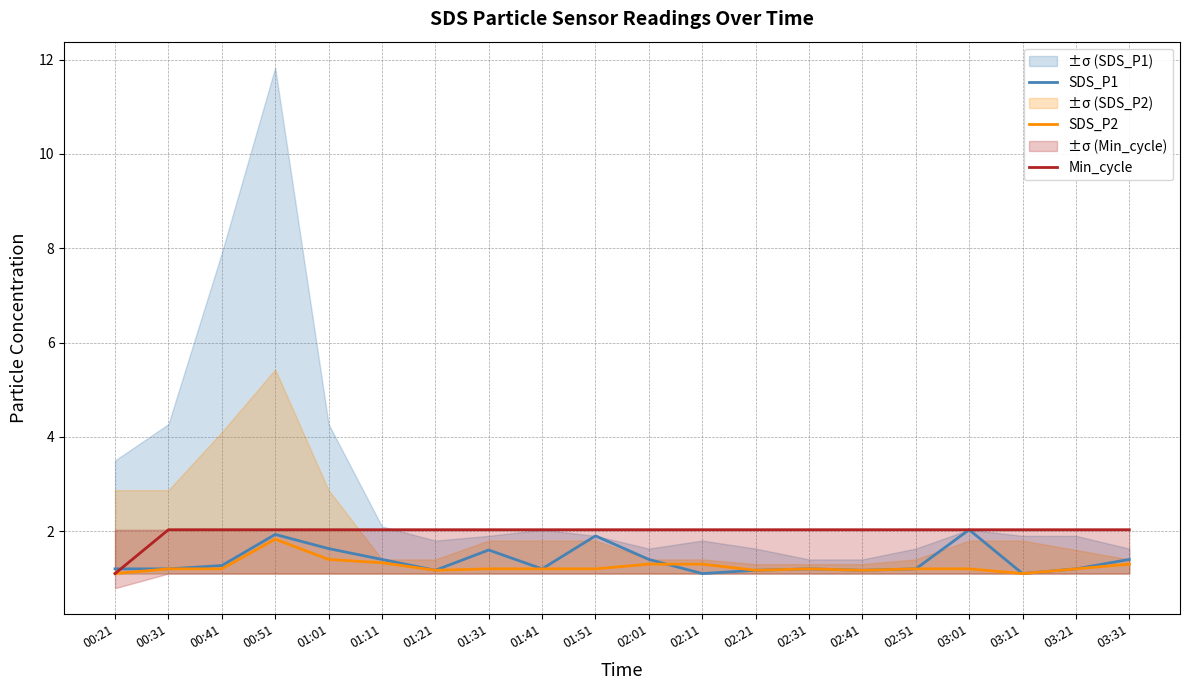

What is the value of the SDS_P2 point at the 3rd from the left?

1.2